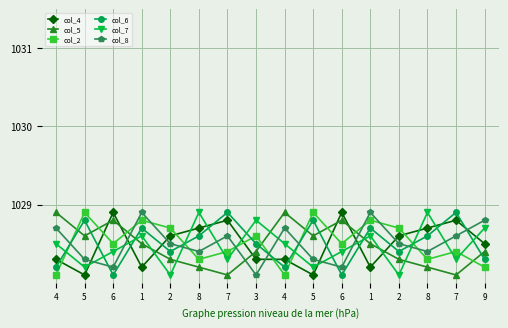

At which category is the sum across all series the highest?

1